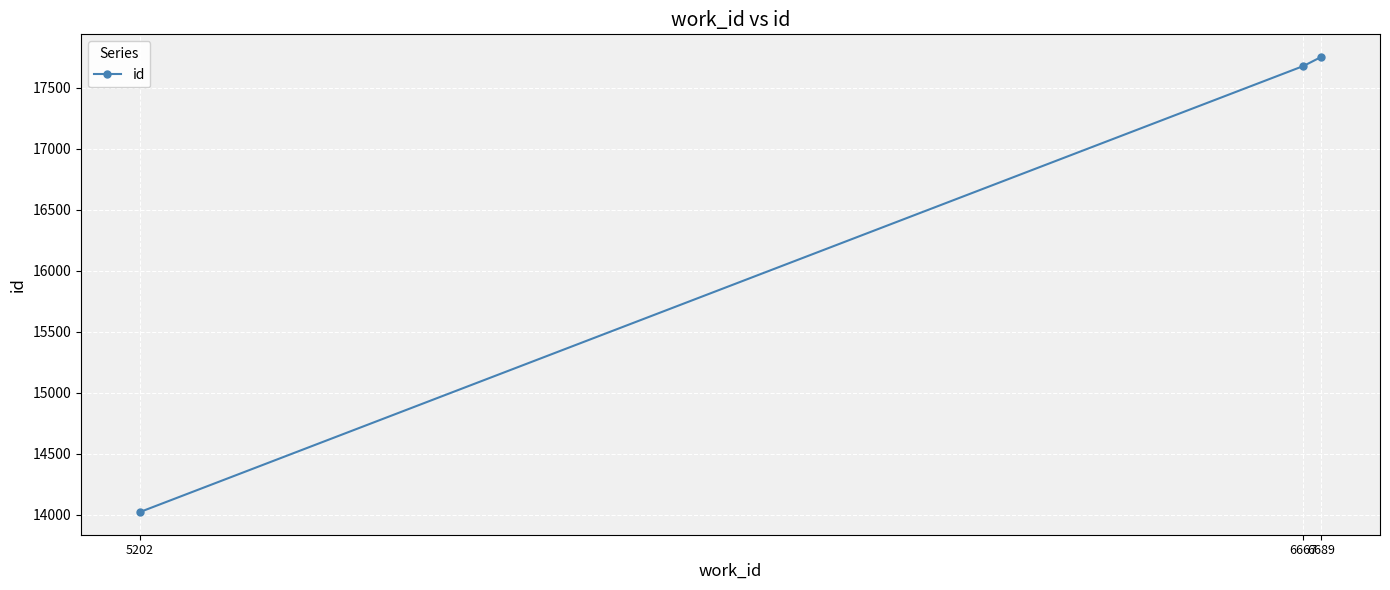

What is the sum of the values at 5202 and 6689?

31774